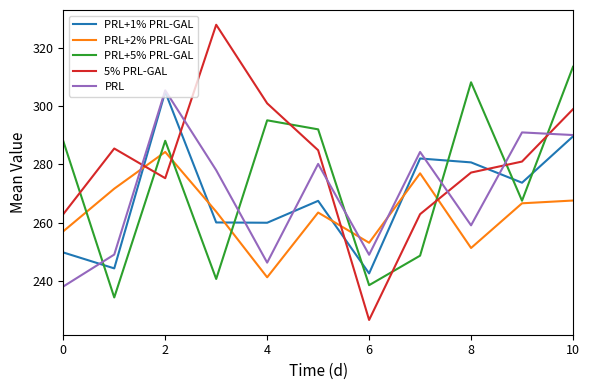

How many lines are shown in the chart?

5